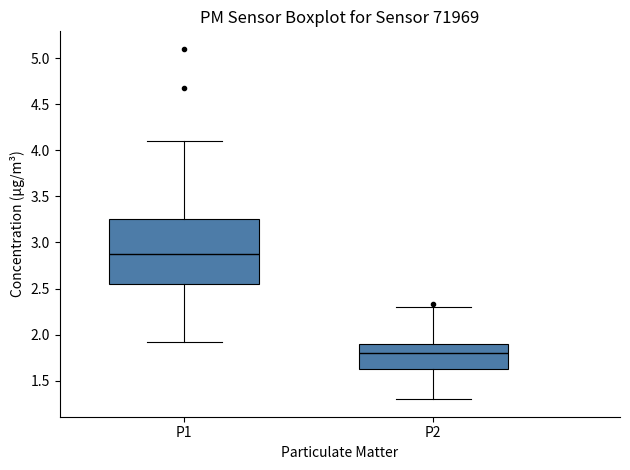

Which box is the tallest, from its lower edge to its upper edge?

P1